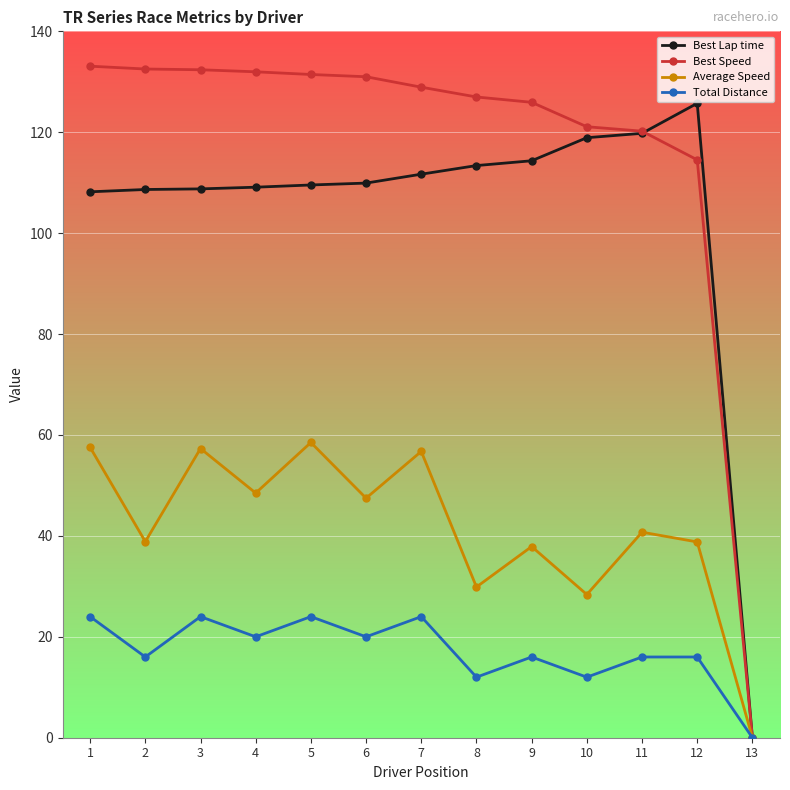

Does the chart have visible grid lines?

Yes